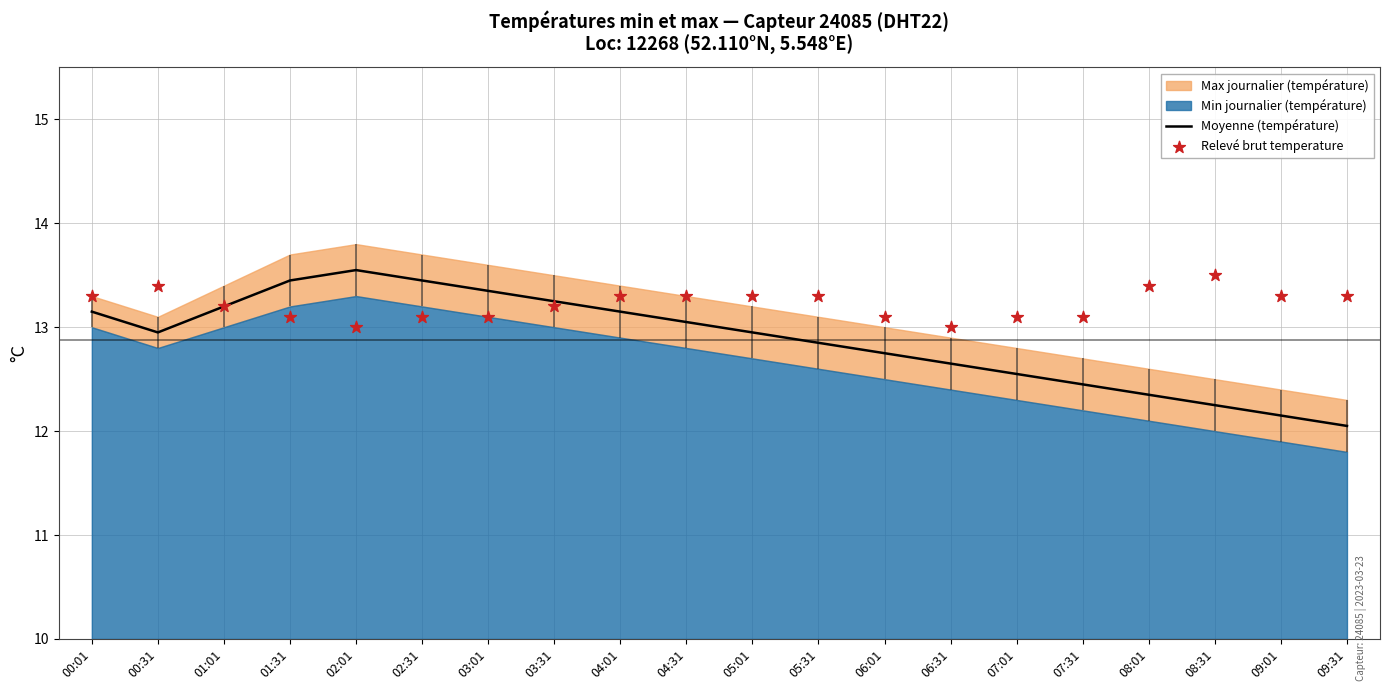

What is the lowest value of the Moyenne (température) series?

12.1